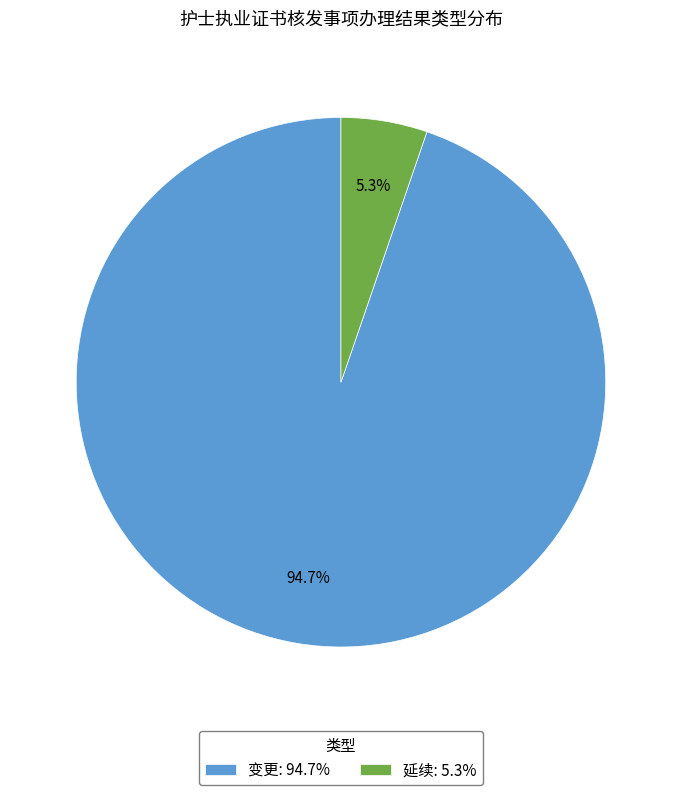

Which has a higher value, 延续: 5.3% or 变更: 94.7%?

变更: 94.7%